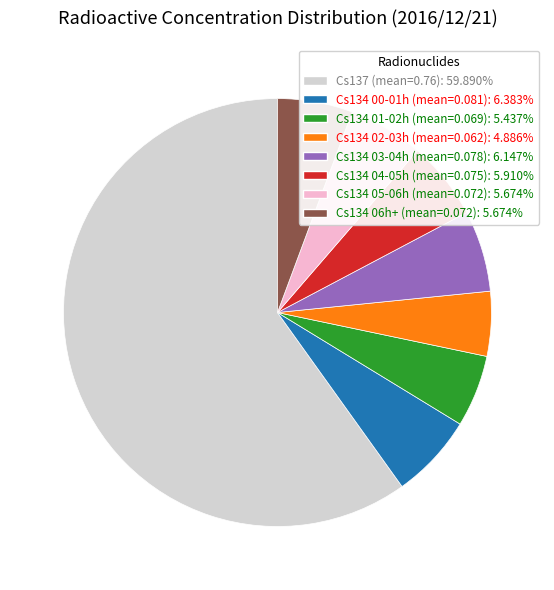

Approximately how many times larger is the value at Cs134 00-01h (mean=0.081): 6.383% compared to Cs134 04-05h (mean=0.075): 5.910%?

1.1